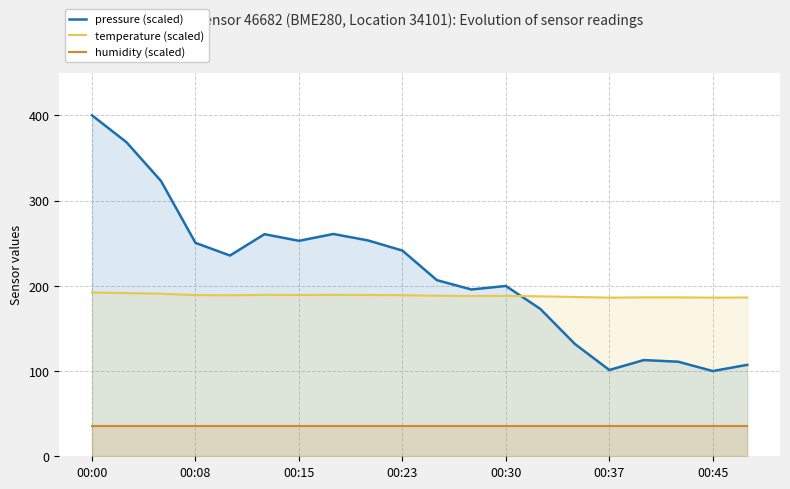

How many lines are shown in the chart?

3